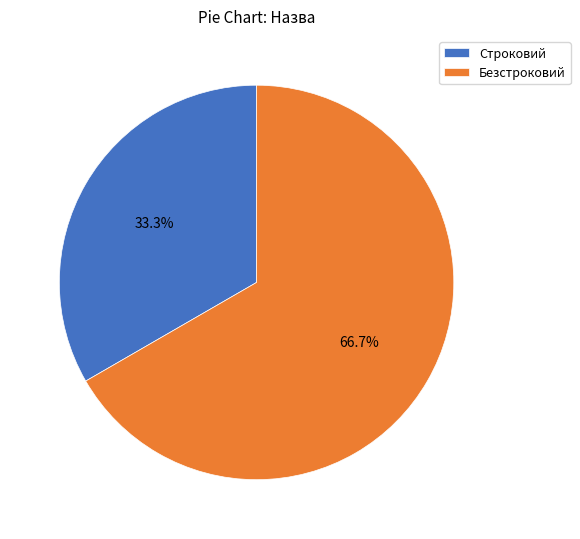

True or false: Безстроковий accounts for 79% of the total.

False